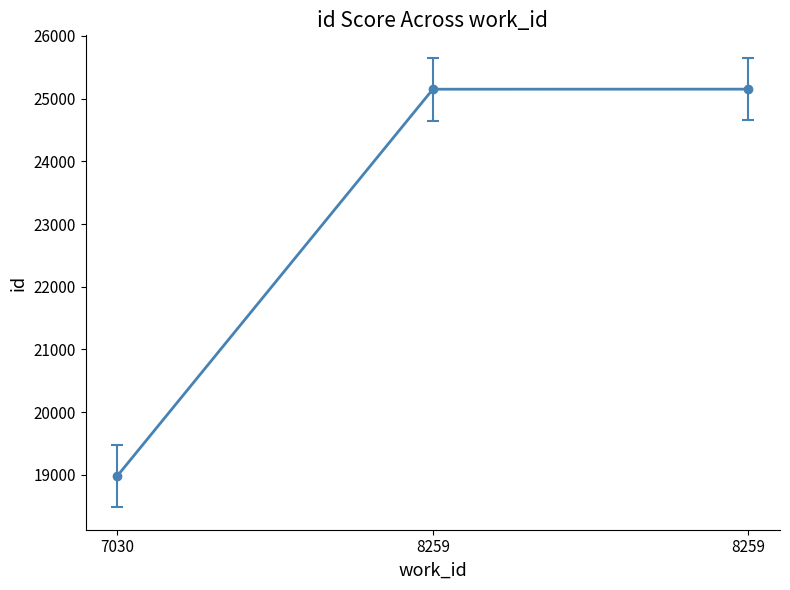

How many data points are less than 25151?

1